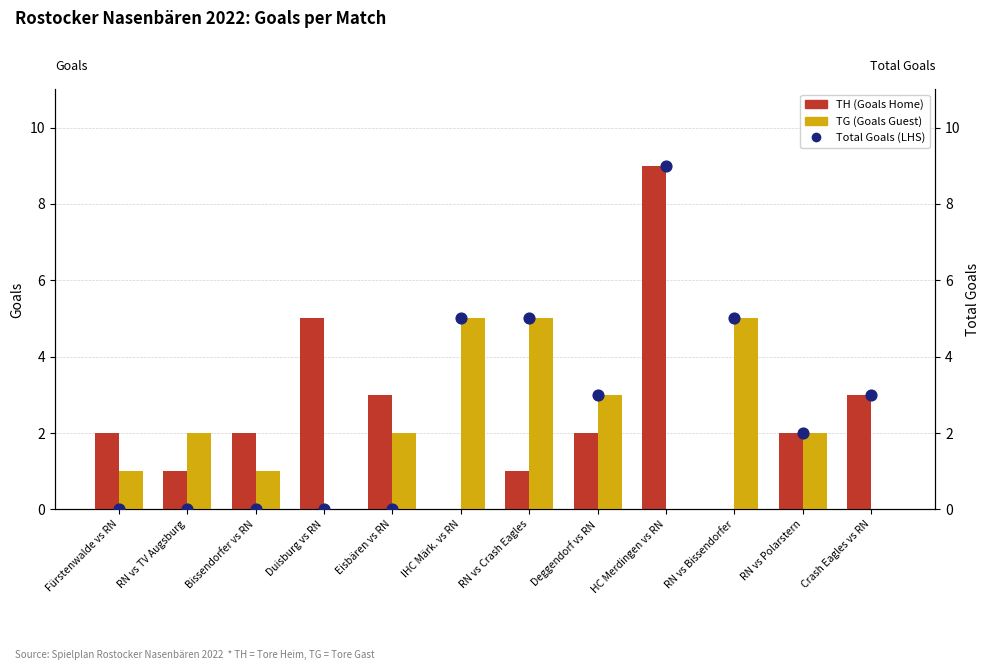

Which series has the largest total across all categories?

Total Goals (scatter)